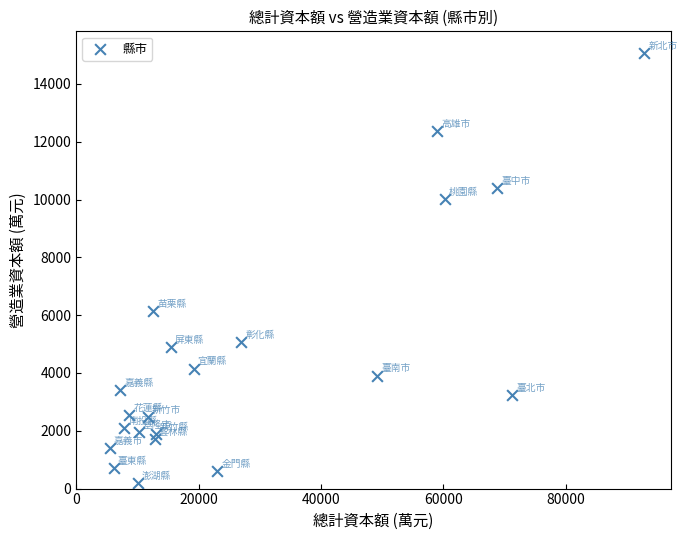

What is the range of X values (max minus min)?

87405